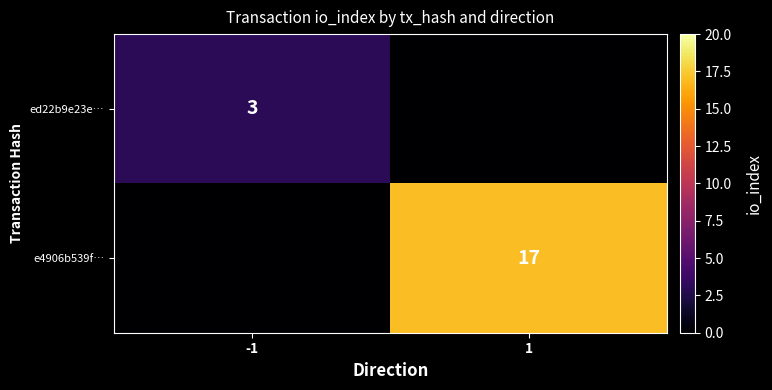

What is the difference between the highest and lowest values at -1?

3